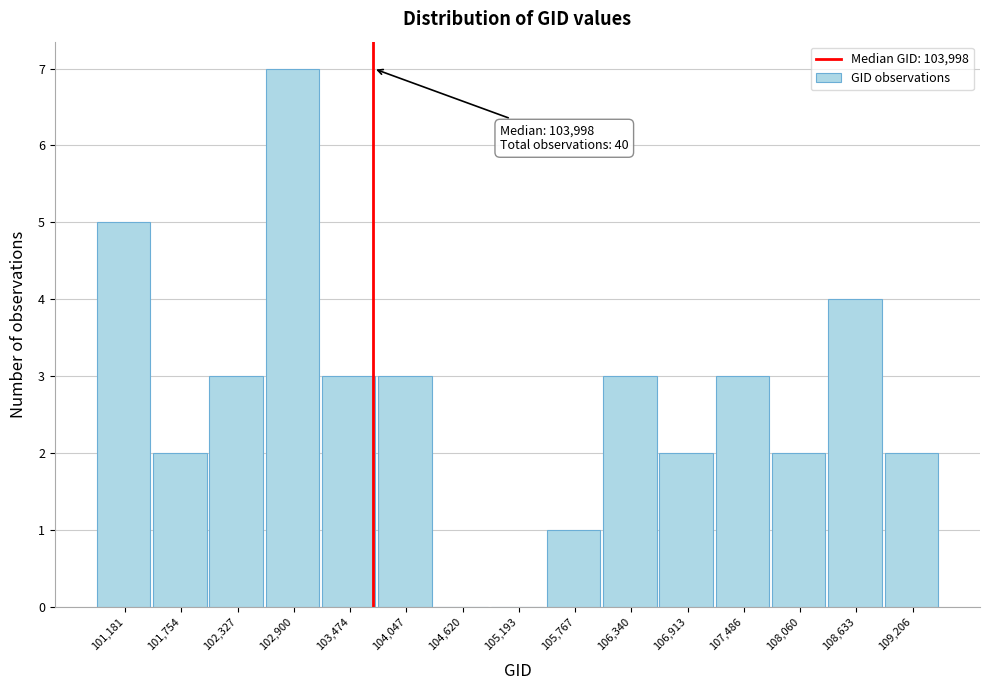

Reading left to right, extract all data points from this chart.

101,181=5	101,754=2	102,327=3	102,900=7	103,474=3	104,047=3	104,620=0	105,193=0	105,767=1	106,340=3	106,913=2	107,486=3	108,060=2	108,633=4	109,206=2